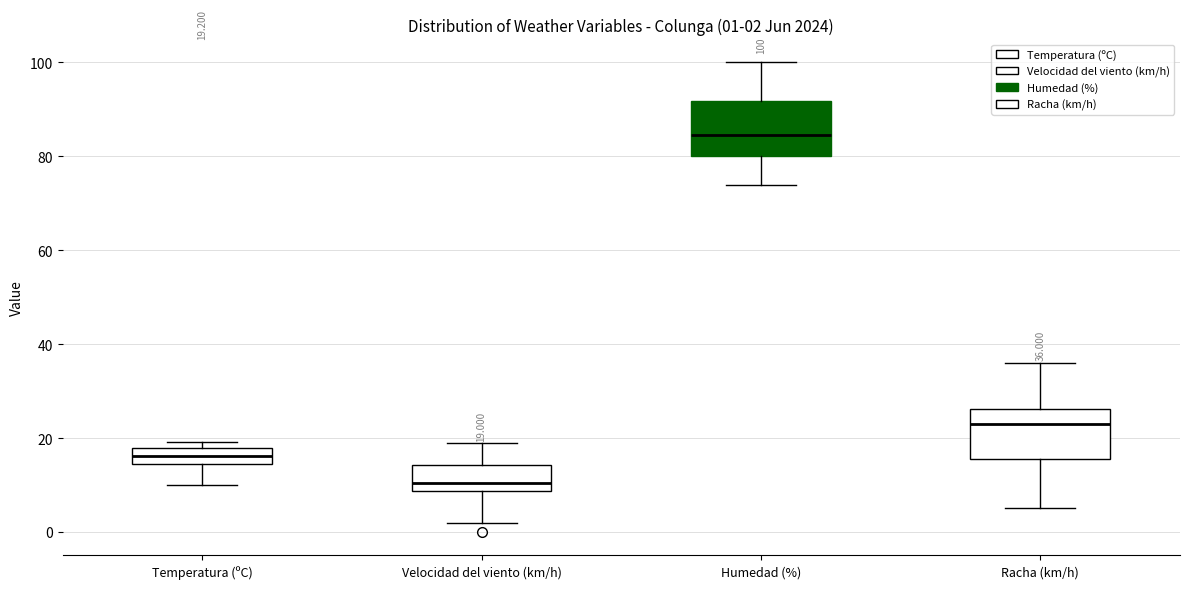

Which box's median line is the lowest?

Velocidad del viento (km/h)